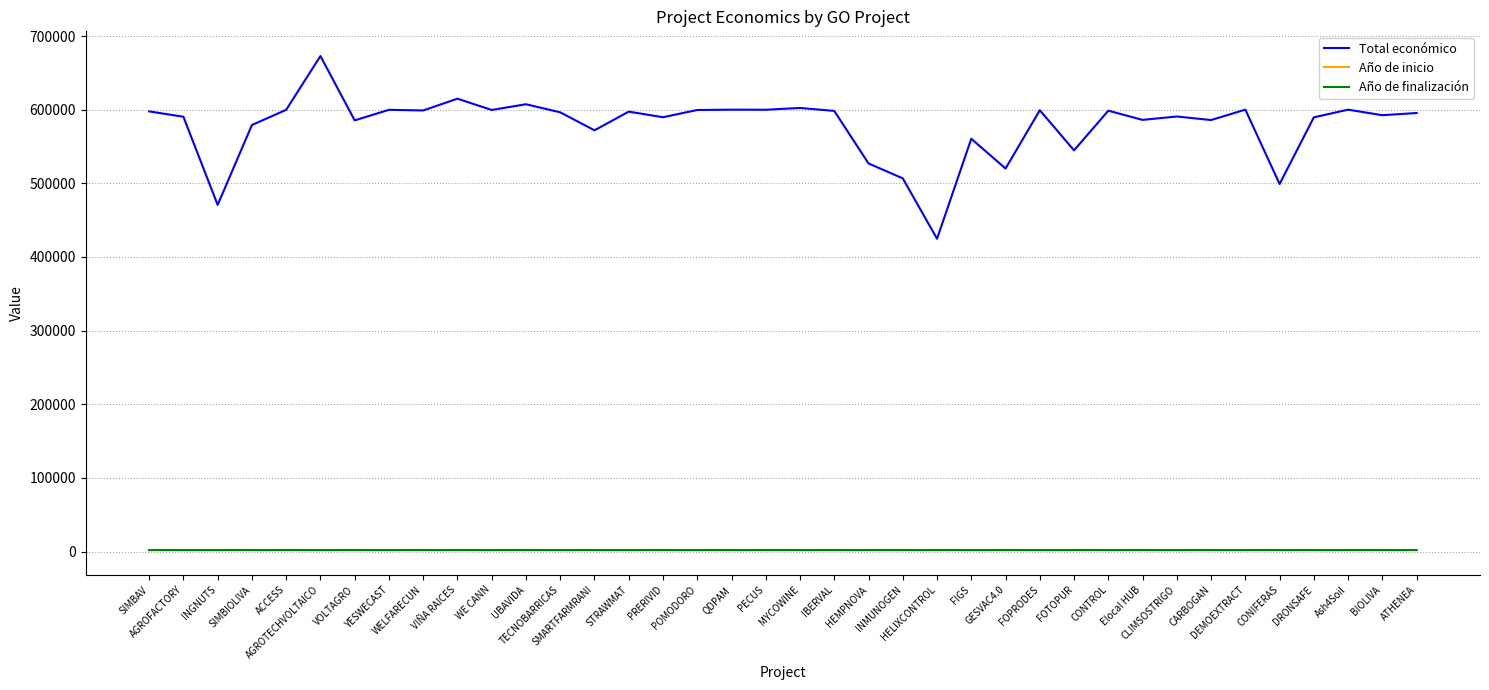

Which series has the widest spread of values?

Total económico